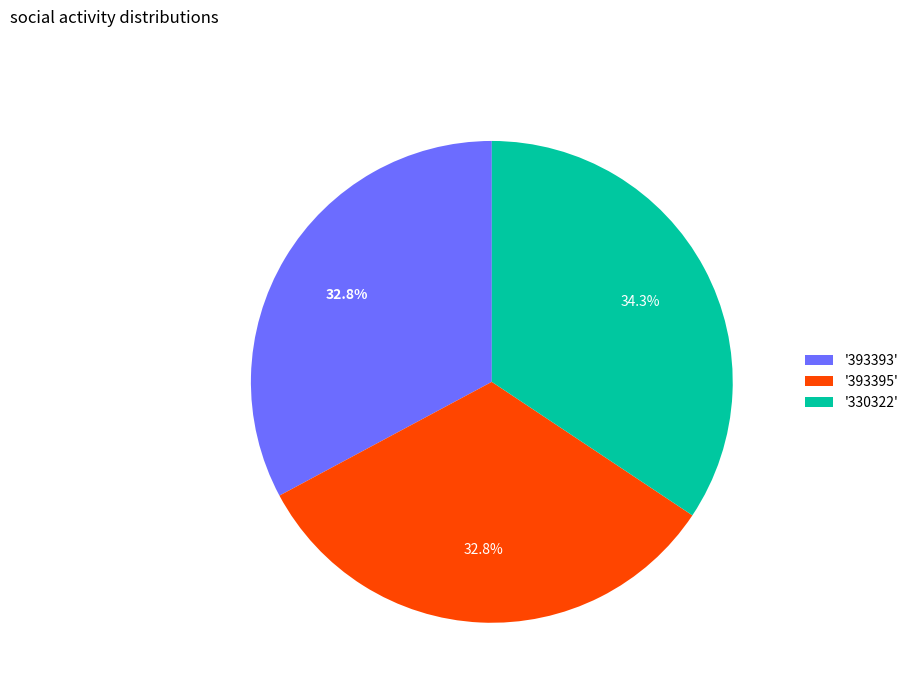

What is the largest slice in the pie chart?

'330322'